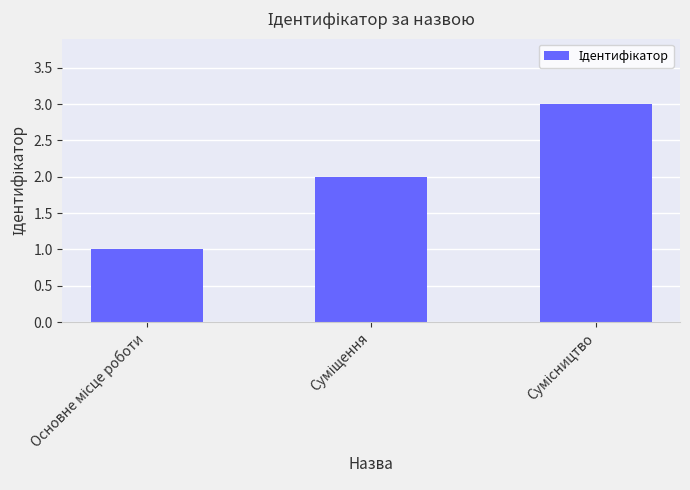

What is the greatest value displayed?

3